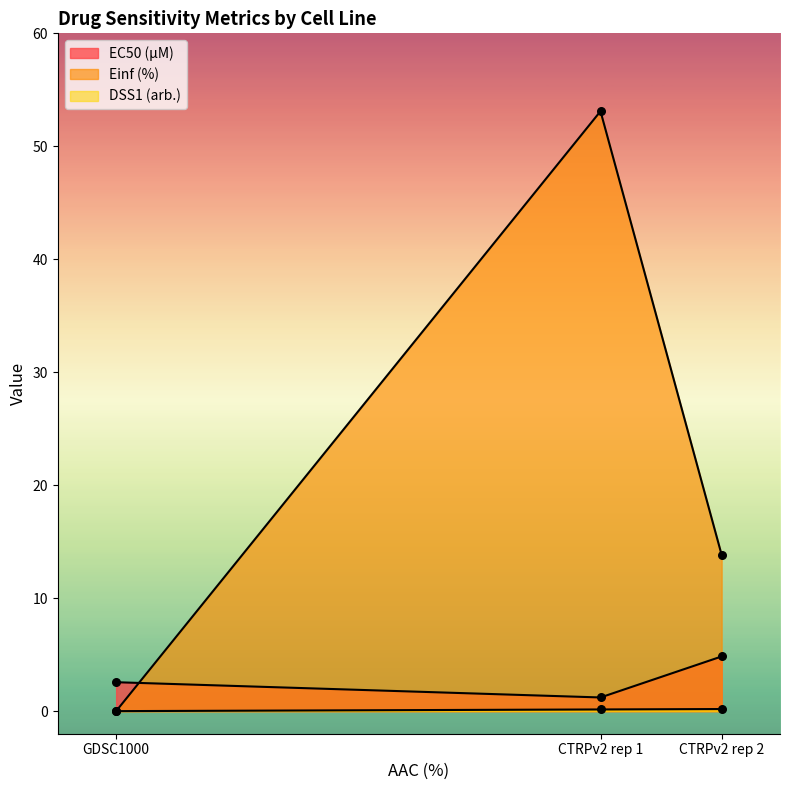

Which series contains the lowest Y value?

Einf (%)